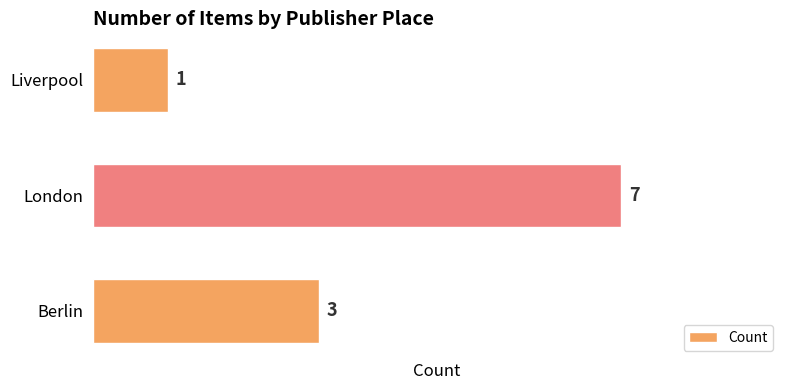

Count the values in the range 1 to 7.

3